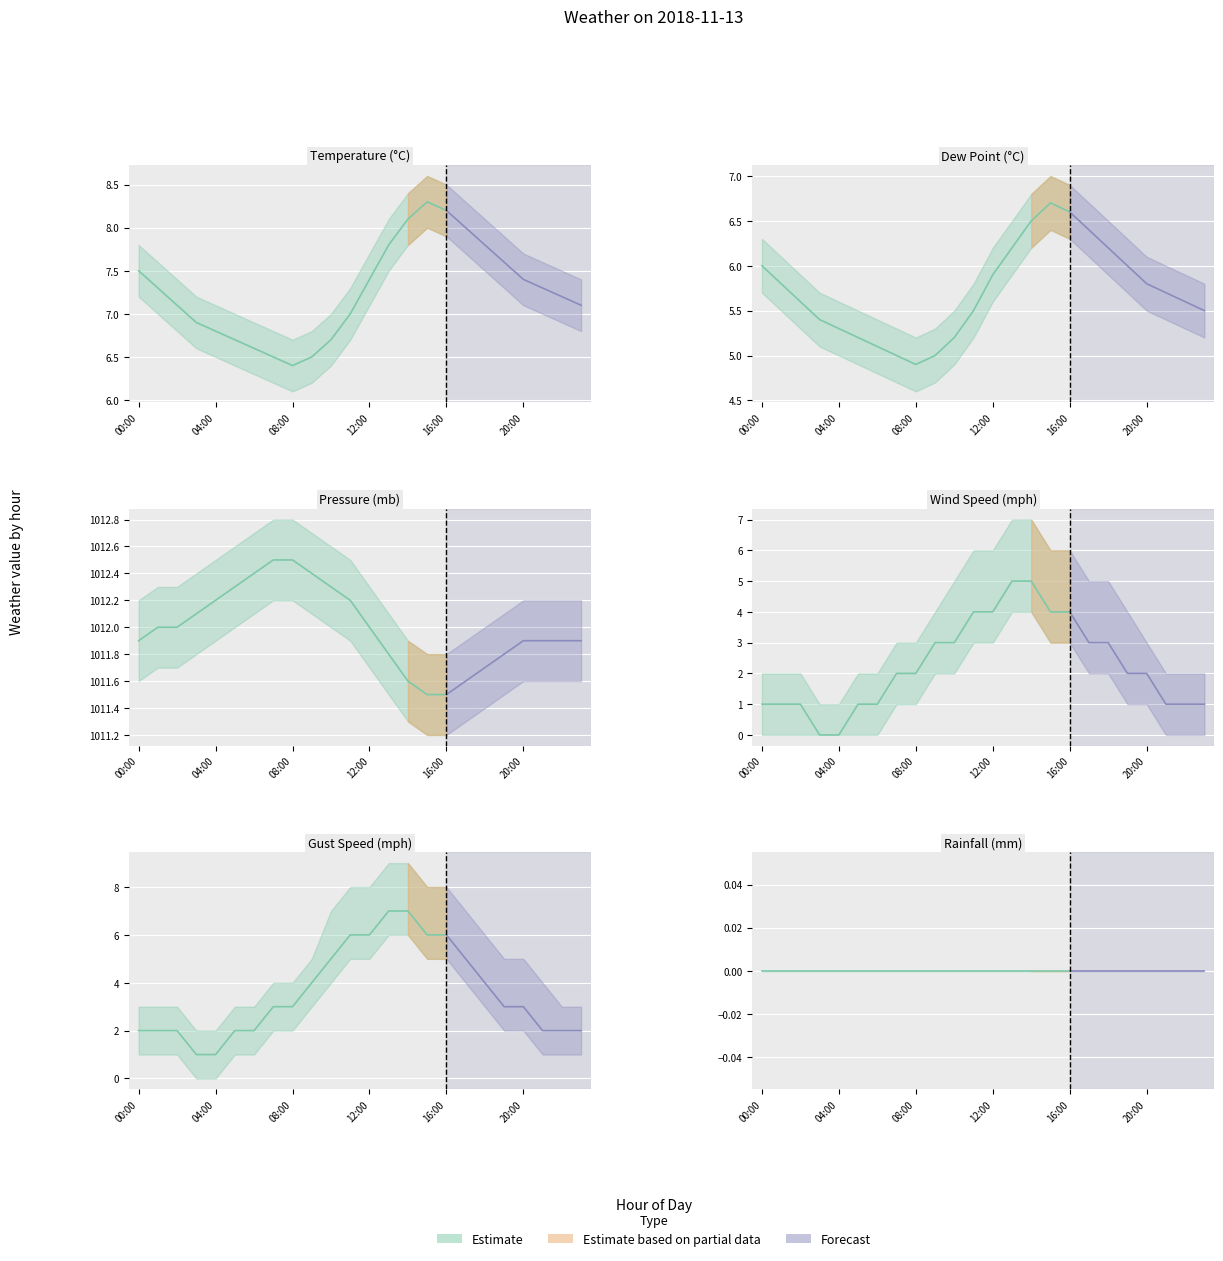

Which category has the lowest value in the gust_mph series?

03:00